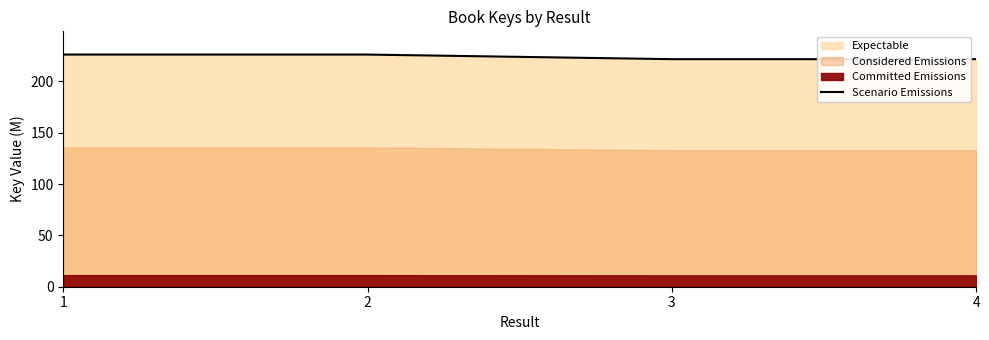

The chart shows a value of 221.6 at 4. True or false?

True